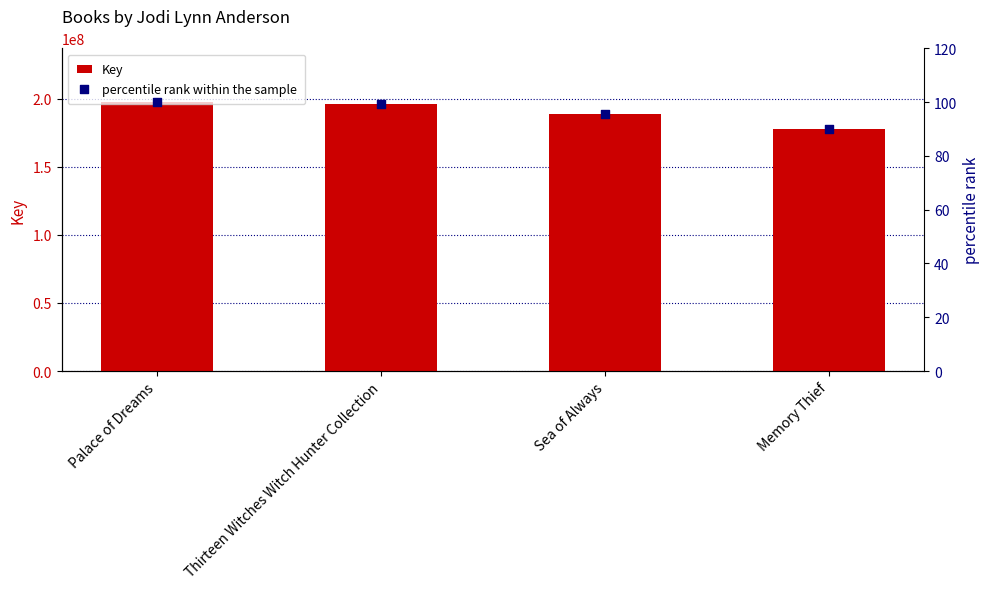

Which series reaches the minimum Y coordinate?

percentile rank within the sample